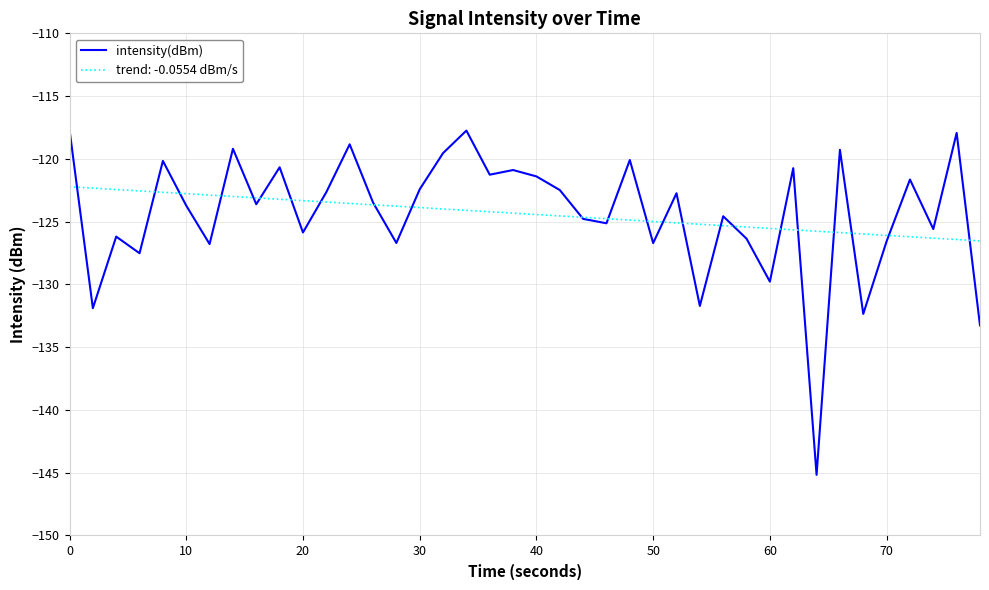

What is the maximum value shown in the chart?

-117.7